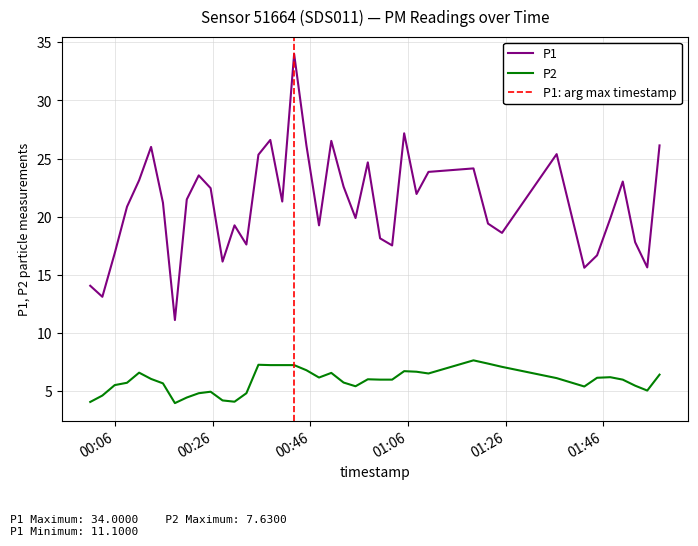

Reading left to right, transcribe all the data shown in this chart.

P1: 14.1	13.1	16.9	20.9	23.1	26.0	21.2	11.1	21.5	23.6	22.4	16.1	19.2	17.6	25.3	26.6	21.3	34.0	26.1	19.2	26.5	22.6	19.9	24.7	18.1	17.5	27.2	21.9	23.9	24.1	19.4	18.6	25.4	15.6	16.7	19.8	23.0	17.8	15.6	26.1
P2: 4.0	4.6	5.5	5.7	6.6	6.0	5.7	4.0	4.4	4.8	4.9	4.2	4.1	4.8	7.2	7.2	7.2	7.2	6.8	6.2	6.5	5.7	5.4	6.0	6.0	6.0	6.7	6.7	6.5	7.6	7.3	7.1	6.1	5.4	6.1	6.2	6.0	5.5	5.0	6.4